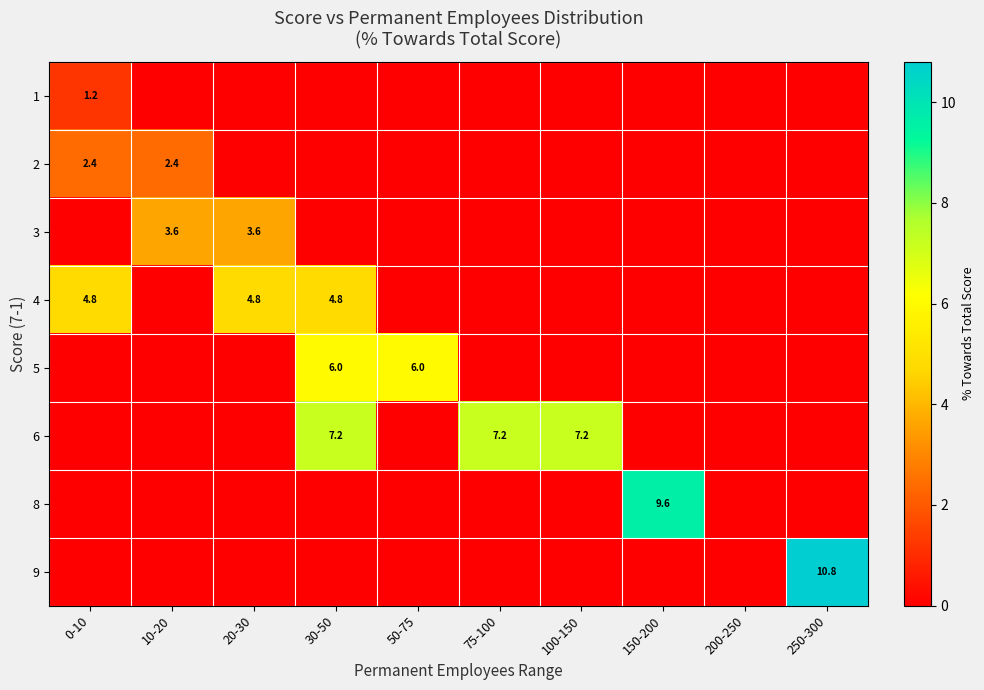

What is the spread (max minus min) of values at 10-20?

3.6